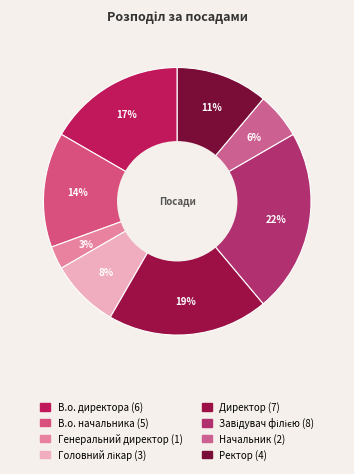

How much of the chart is everything except Начальник?

94.4%